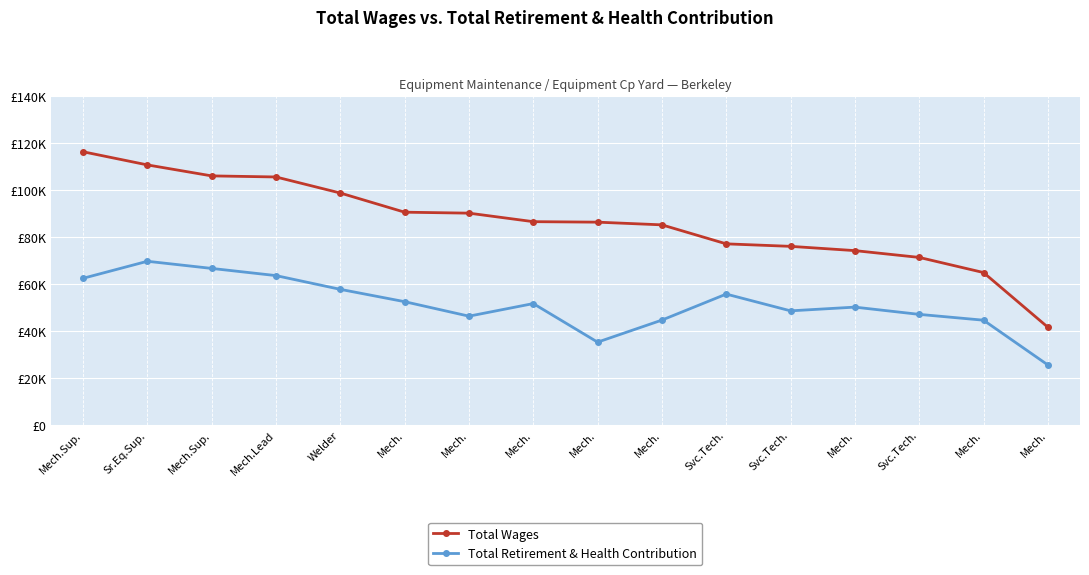

What is the difference between the highest and lowest values at Mech.?

38165